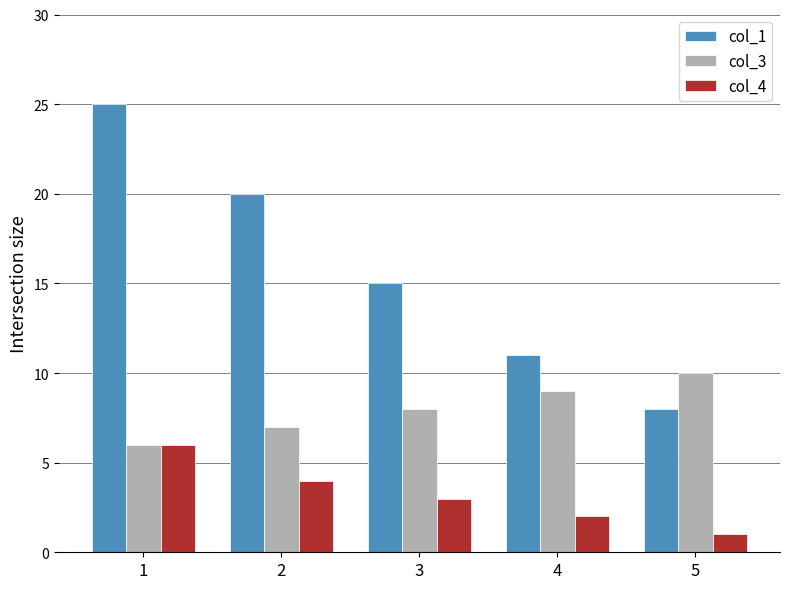

How many bars are there in total?

15